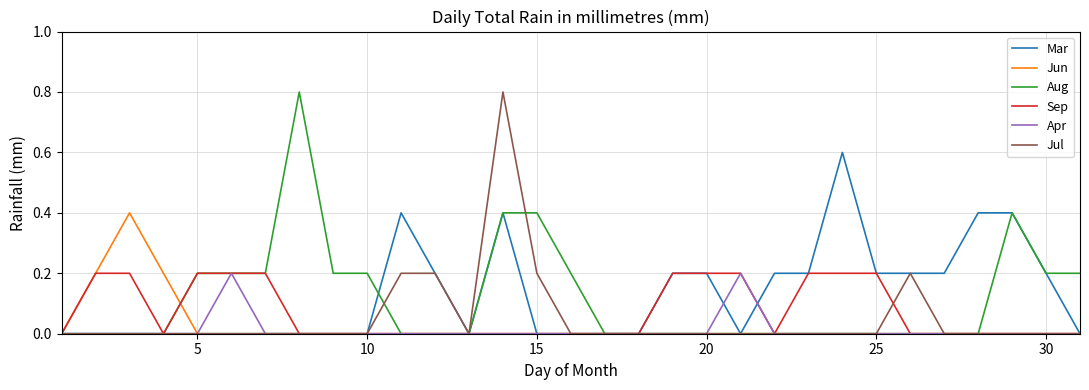

True or false: Jun and Sep intersect in this chart.

True